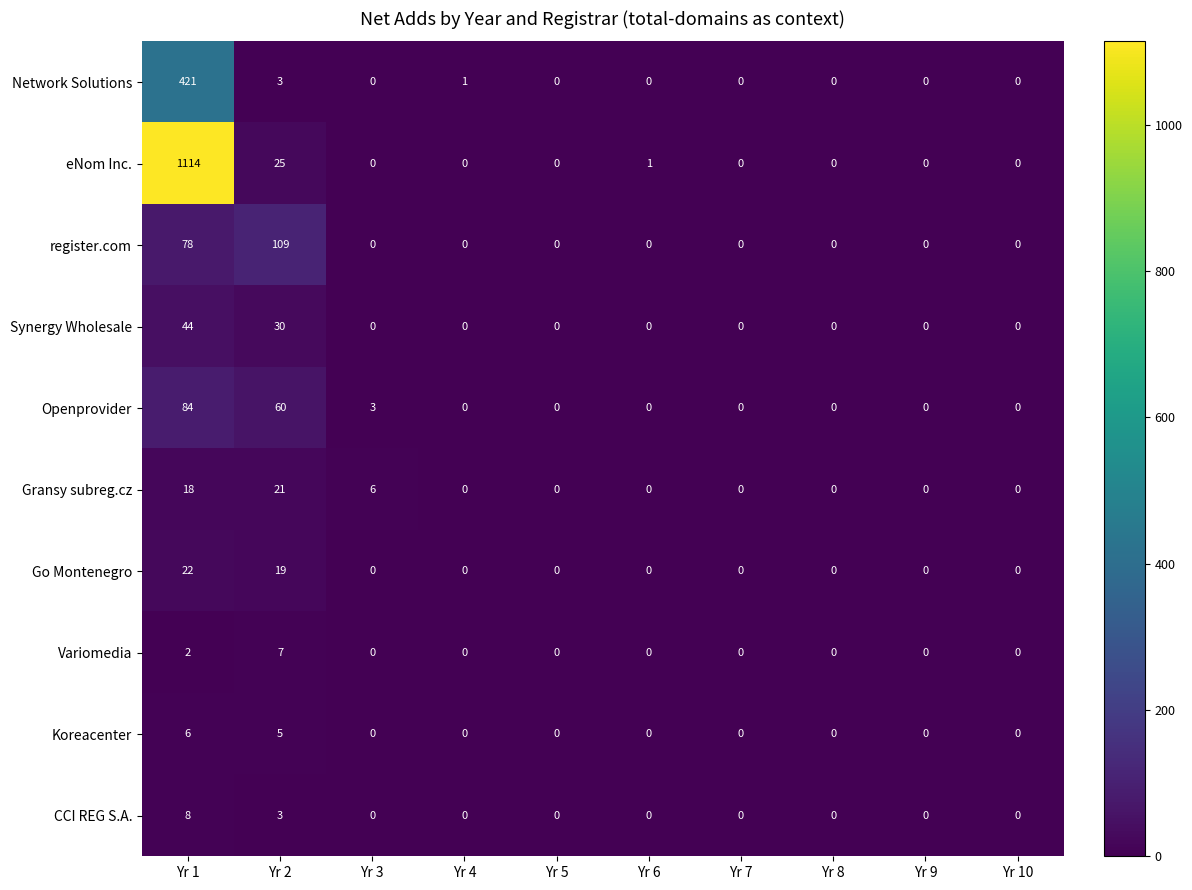

List the series in order of their peak value, highest first.

eNom Inc., Network Solutions, register.com, Openprovider, Synergy Wholesale, Go Montenegro, Gransy subreg.cz, CCI REG S.A., Variomedia, Koreacenter